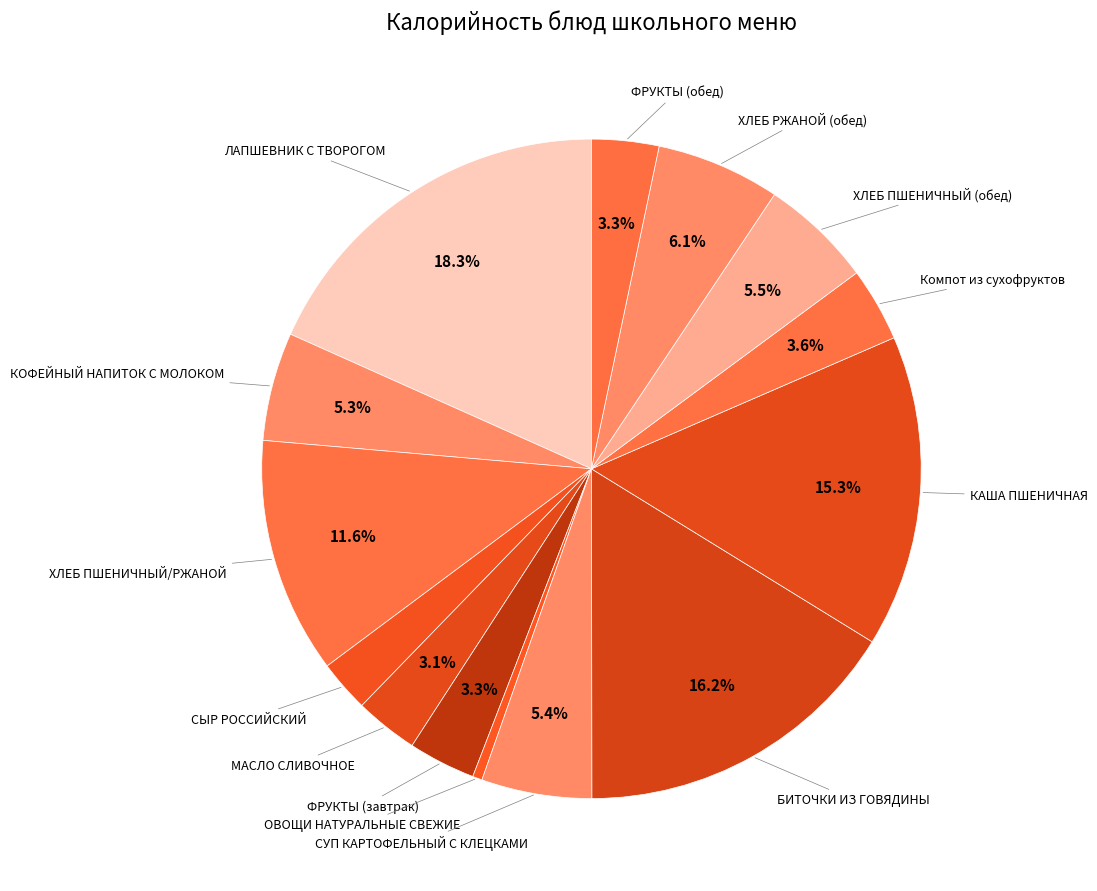

Which slice is the largest?

ЛАПШЕВНИК С ТВОРОГОМ